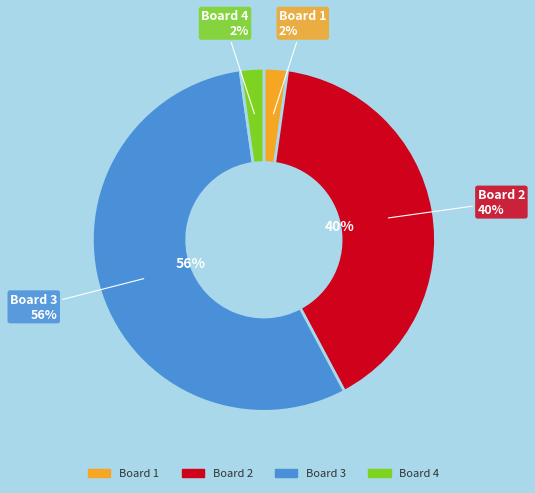

How many slices are in this pie chart?

4